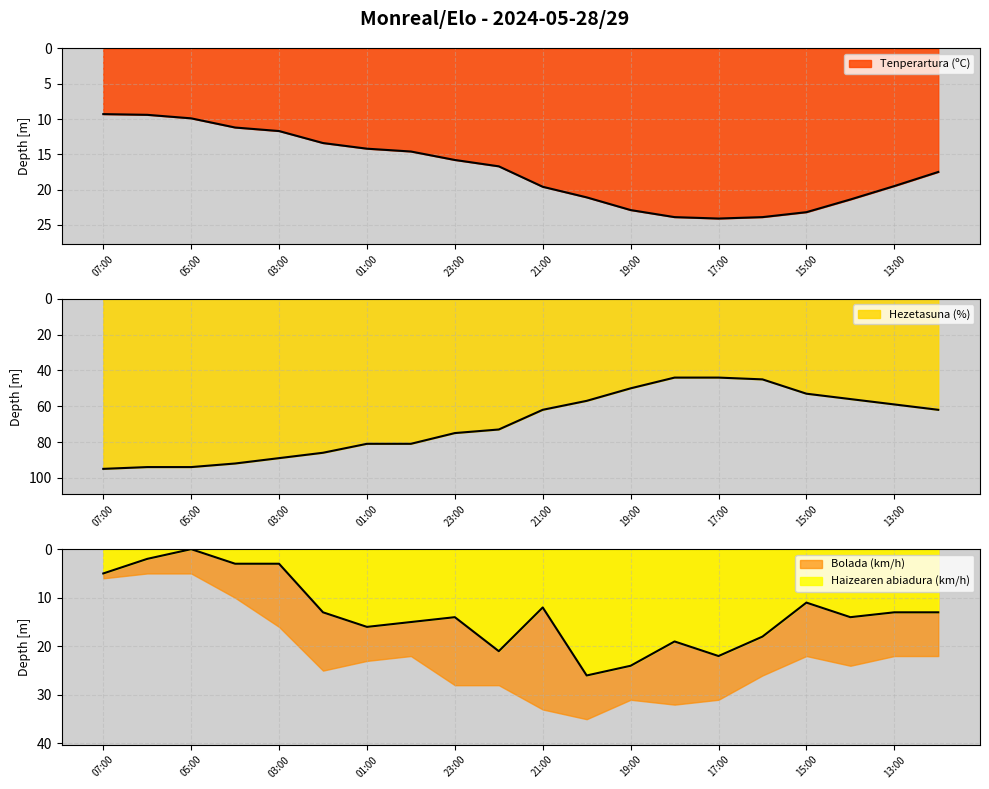

At which category is the sum across all series the highest?

02:00